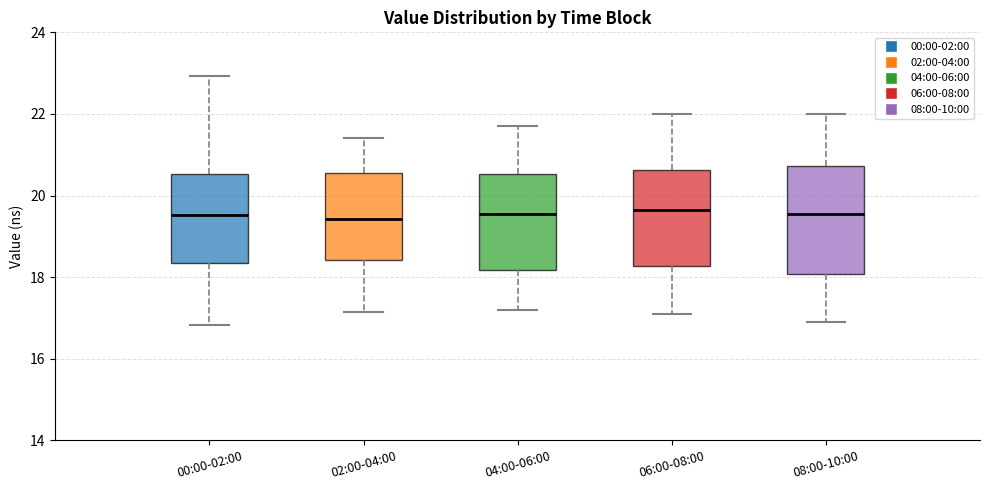

Which box is the tallest, from its lower edge to its upper edge?

08:00-10:00